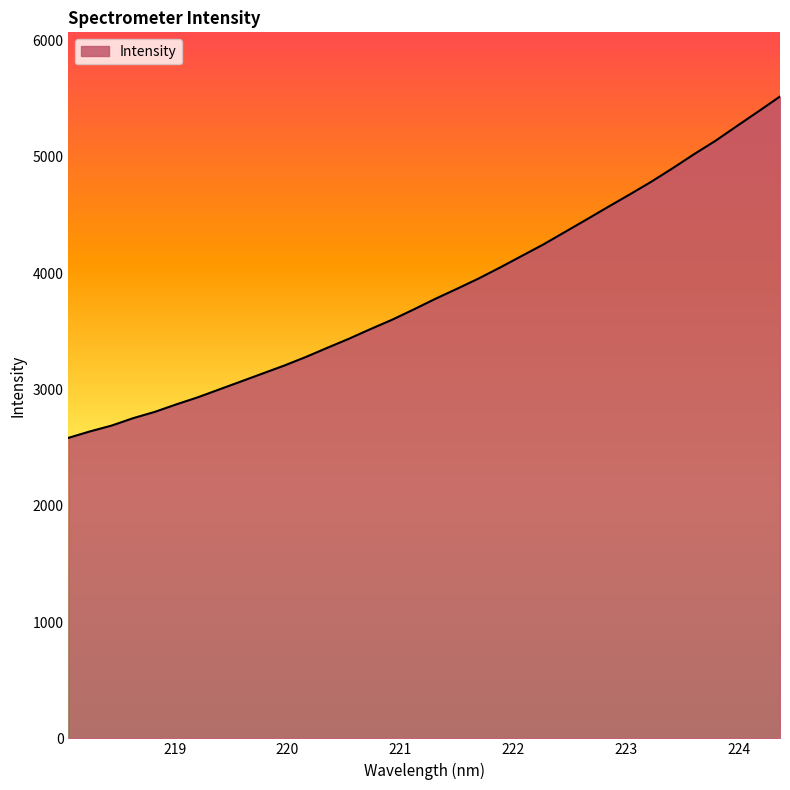

What is the average value?

3843.9